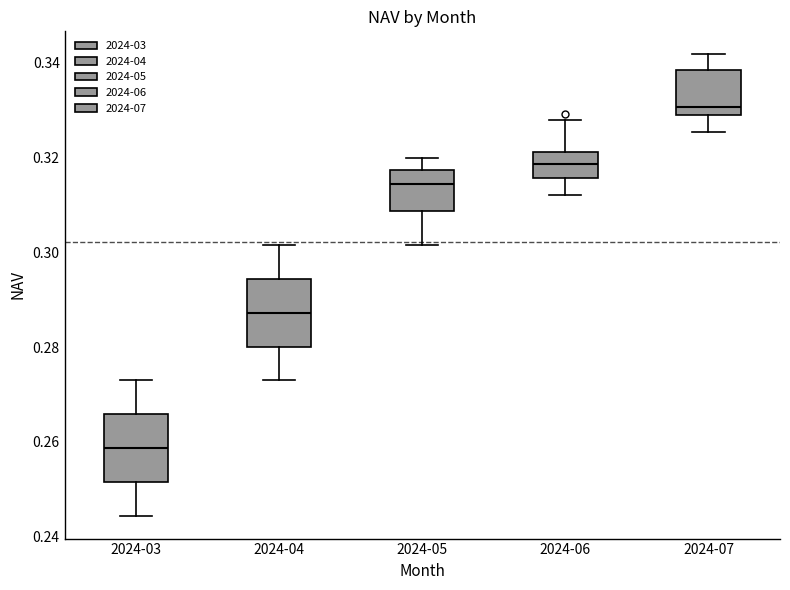

Reading left to right, read every box against the y-axis: the position of its median line, the range the box covers, and the ends of its whiskers. The values are not printed on the chart, so give them approximately, as read against the axis.

2024-03: median 0.258, box 0.252 to 0.266, whiskers 0.244 to 0.274
2024-04: median 0.288, box 0.280 to 0.294, whiskers 0.274 to 0.302
2024-05: median 0.314, box 0.308 to 0.318, whiskers 0.302 to 0.320
2024-06: median 0.318, box 0.316 to 0.322, whiskers 0.312 to 0.328
2024-07: median 0.330, box 0.328 to 0.338, whiskers 0.326 to 0.342